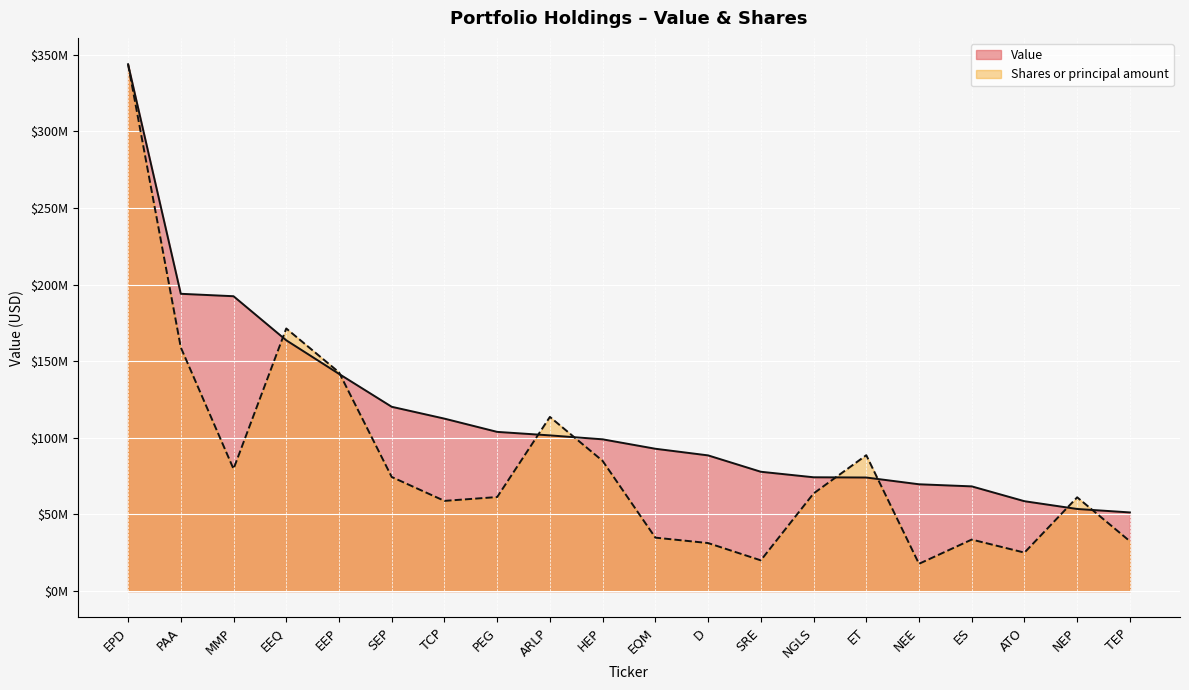

Reading left to right, list all the values displayed in this chart.

Value: EPD=343855000.0	PAA=194024000.0	MMP=192437000.0	EEQ=163682000.0	EEP=141755000.0	SEP=120280000.0	TCP=112546000.0	PEG=103897000.0	ARLP=101609000.0	HEP=99038000.0	EQM=92886000.0	D=88555000.0	SRE=77872000.0	NGLS=74269000.0	ET=74111000.0	NEE=69703000.0	ES=68332000.0	ATO=58647000.0	NEP=53577000.0	TEP=51319000.0
Shares or principal amount: EPD=343855000.0	PAA=159025023.0	MMP=79714973.3	EEQ=171390730.9	EEP=142786993.4	SEP=74464910.3	TCP=58861456.9	PEG=61362635.8	ARLP=113660007.5	HEP=84948154.2	EQM=34868674.3	D=31330012.4	SRE=20047553.6	NGLS=63680725.2	ET=88677027.1	NEE=17791888.5	ES=33612793.6	ATO=25099935.6	NEP=61195058.9	TEP=32523344.4